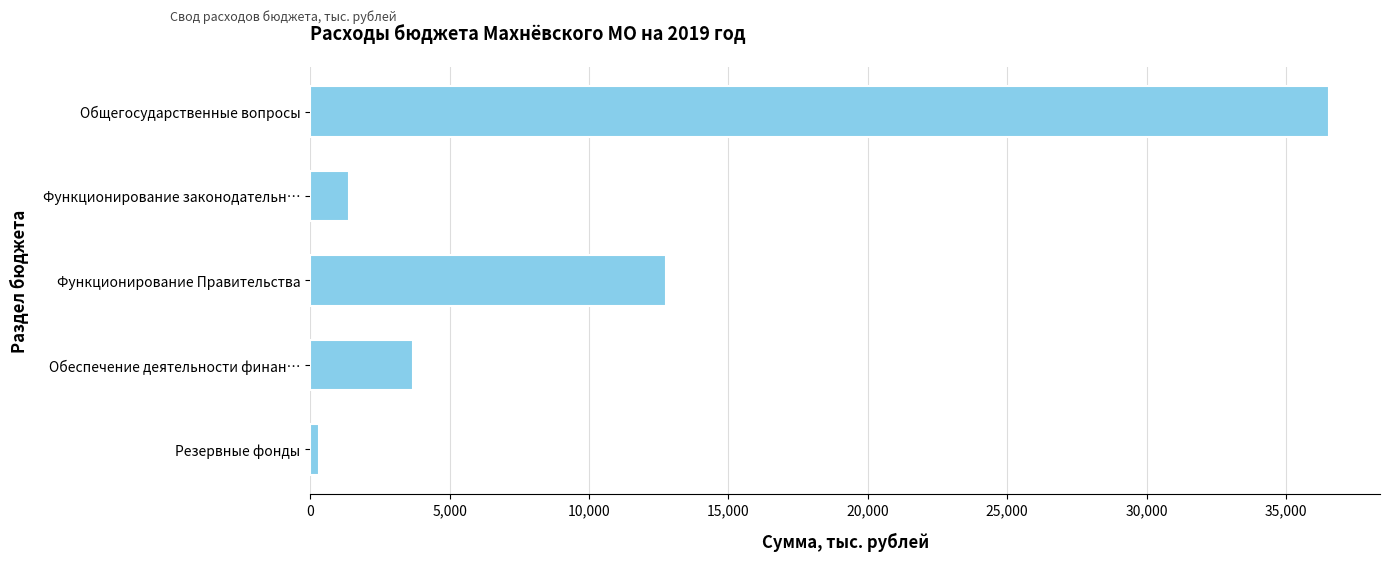

What is the label of the 4th bar from the bottom?

Функционирование законодательн…